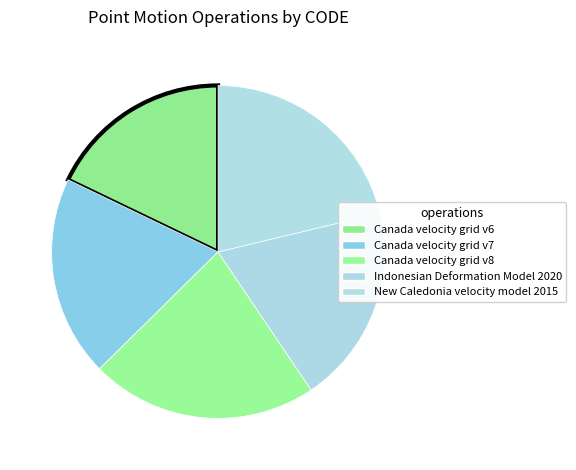

The Indonesian Deformation Model 2020 slice represents 26% of the pie. True or false?

False